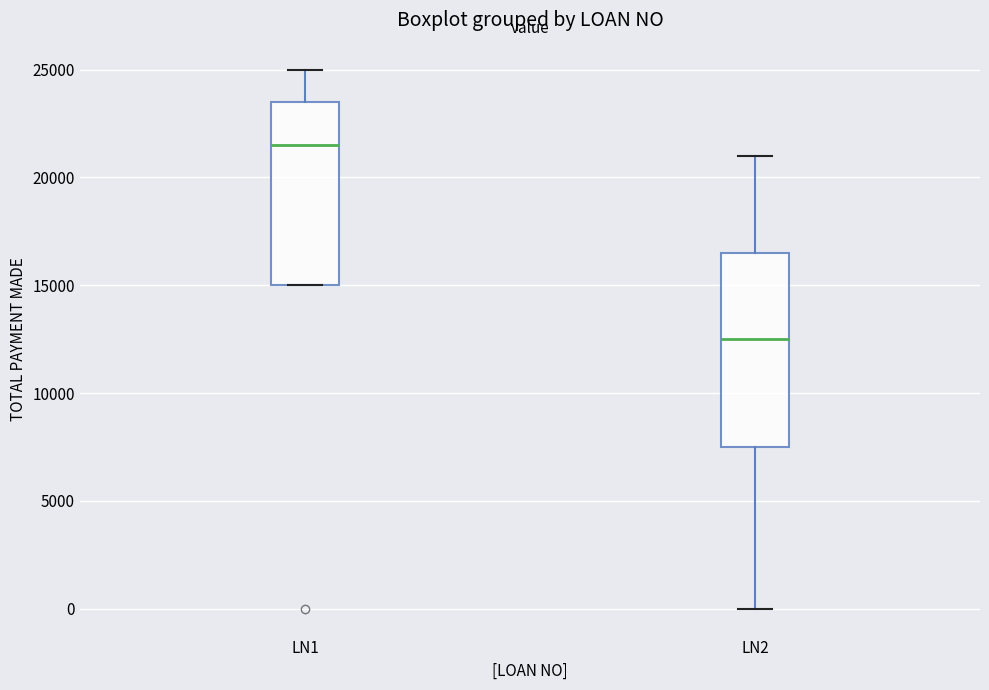

Reading left to right, read every box against the y-axis: the position of its median line, the range the box covers, and the ends of its whiskers. The values are not printed on the chart, so give them approximately, as read against the axis.

LN1: median 21500, box 15000 to 23500, whiskers 15000 to 25000
LN2: median 12500, box 7500 to 16500, whiskers 0 to 21000